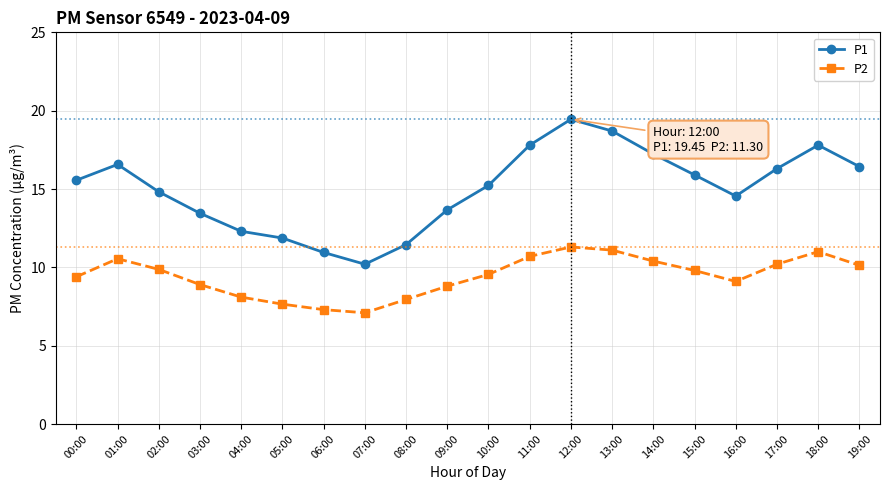

Does the chart have visible grid lines?

Yes